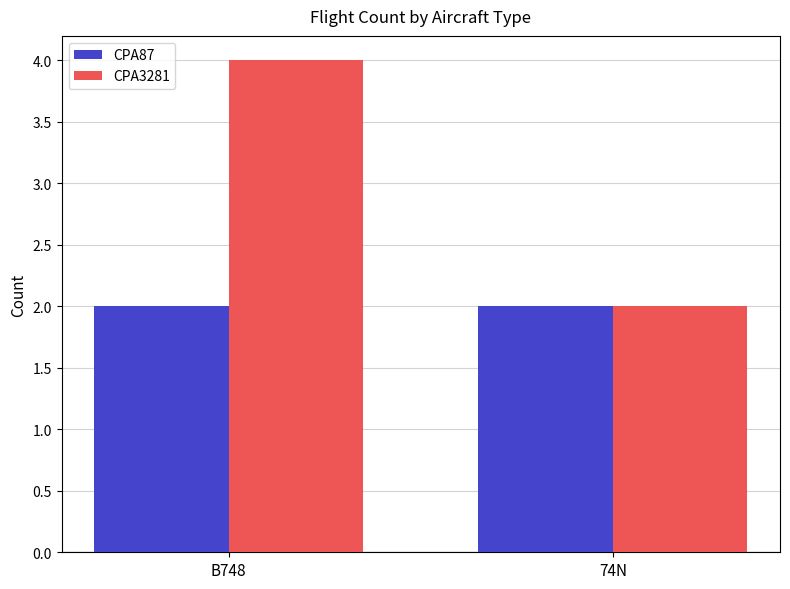

What is the sum of the CPA87 values at 74N and B748?

4